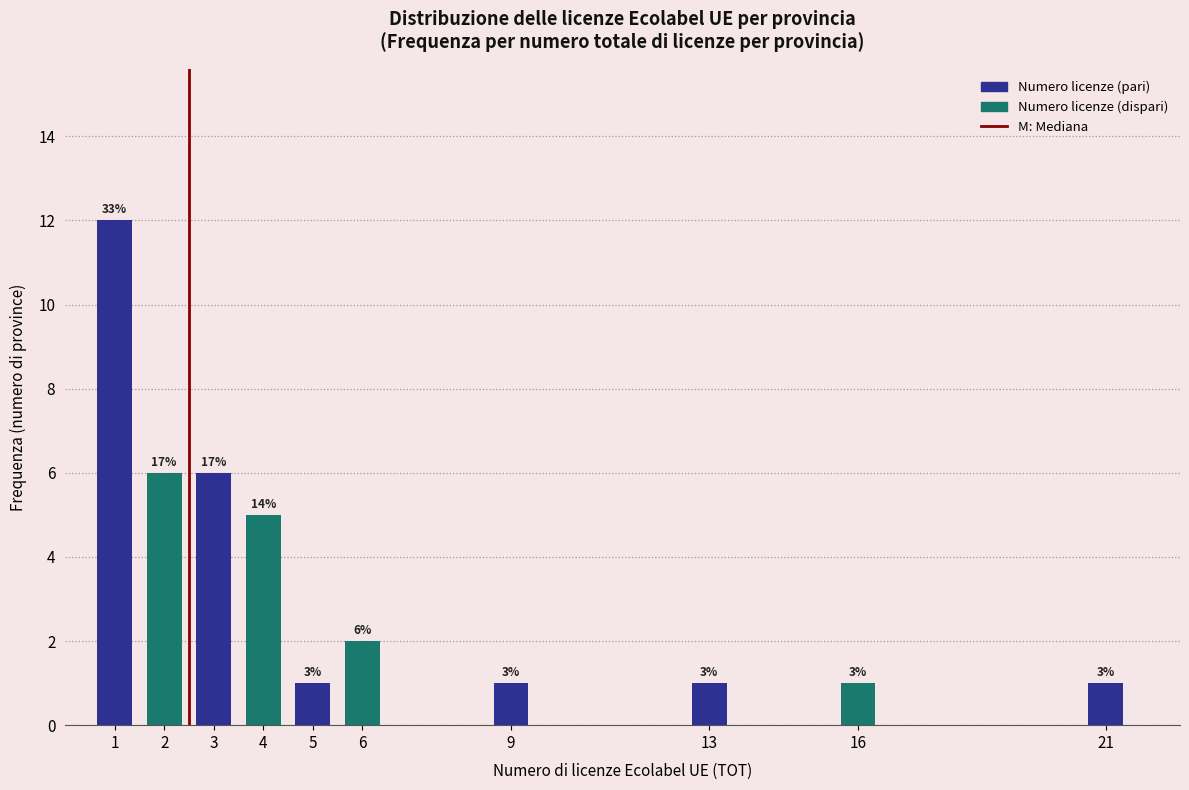

Which range on the x-axis has the tallest bar?

0.5 to 1.5